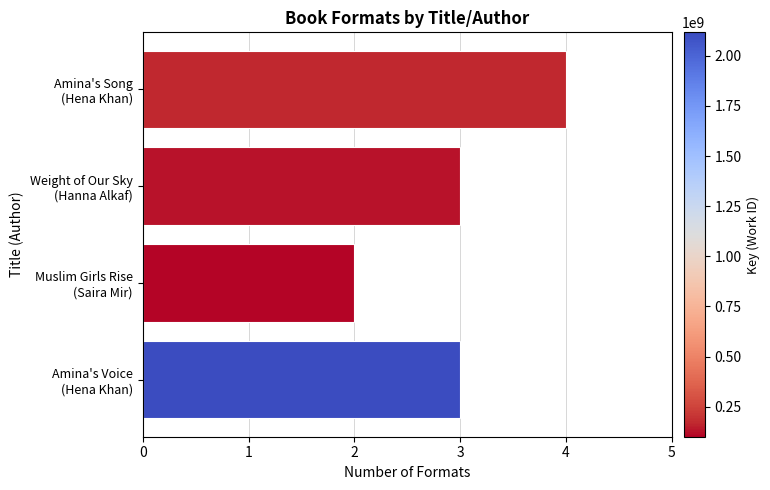

What is the difference between the maximum and minimum values?

2